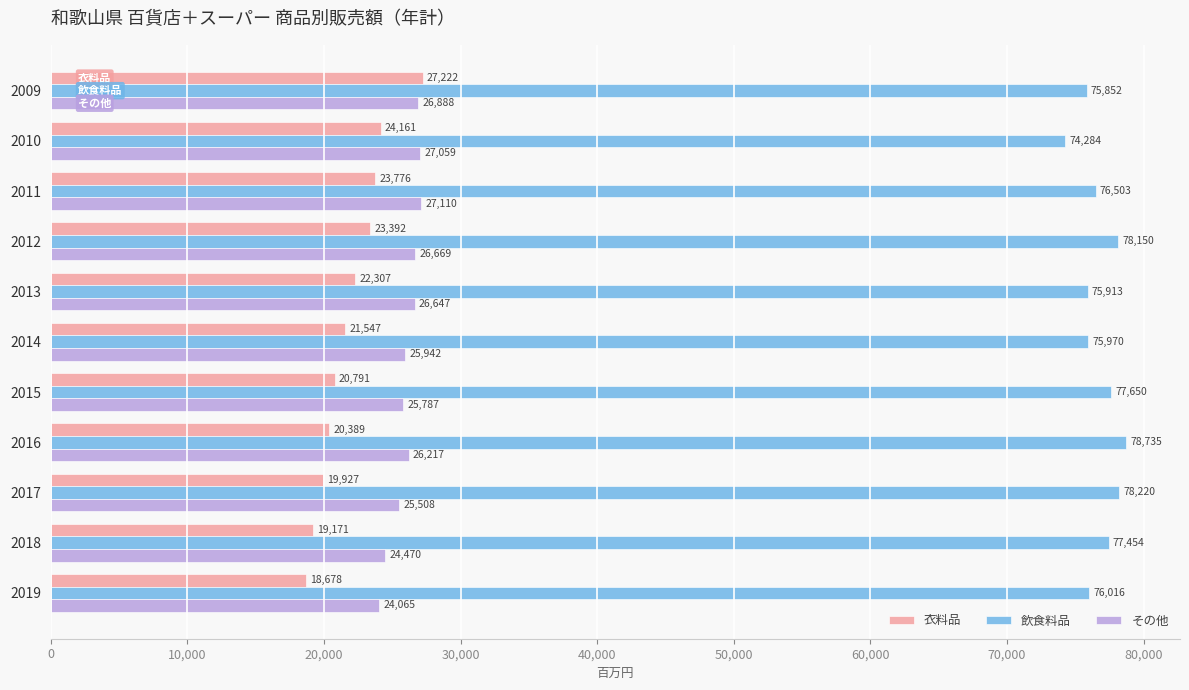

Which series has the widest spread of values?

衣料品